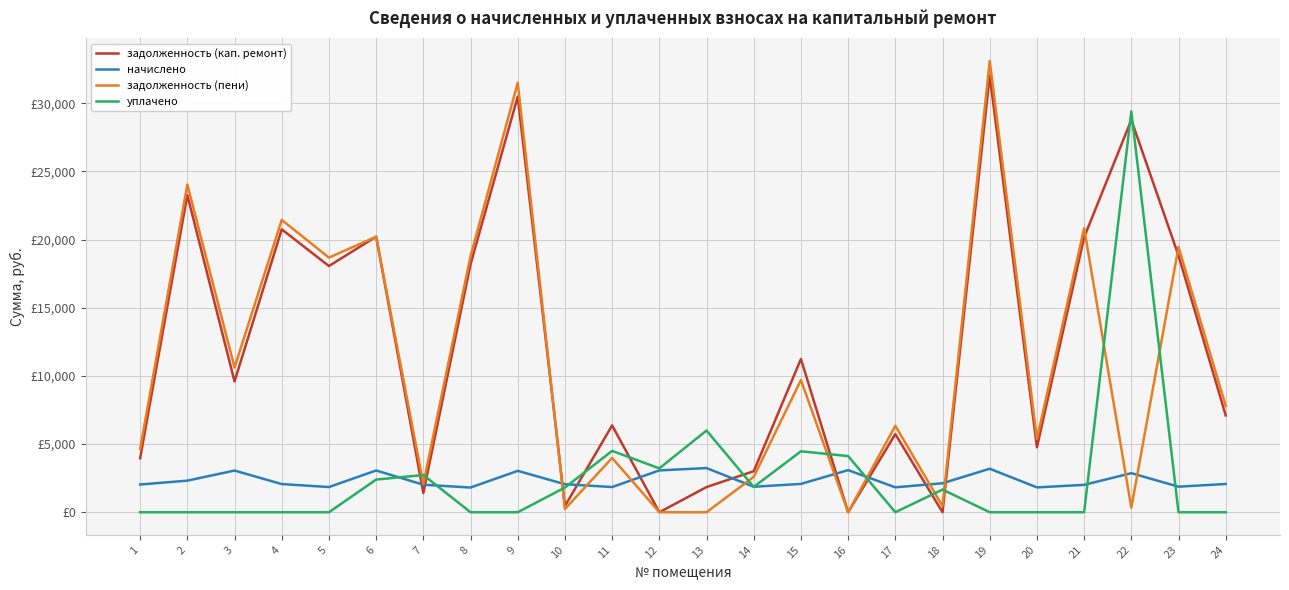

What is the difference between the second highest and second lowest values in the задолженность (кап. ремонт) series?

30485.9